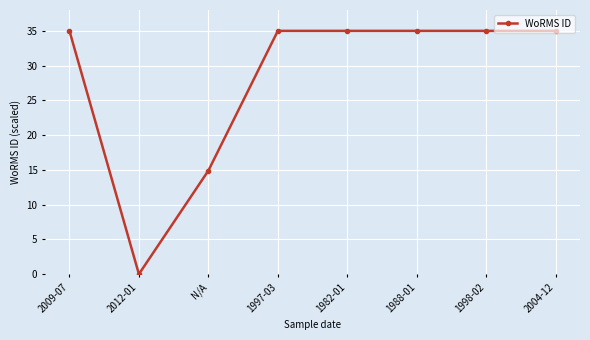

How many values are above zero?

7